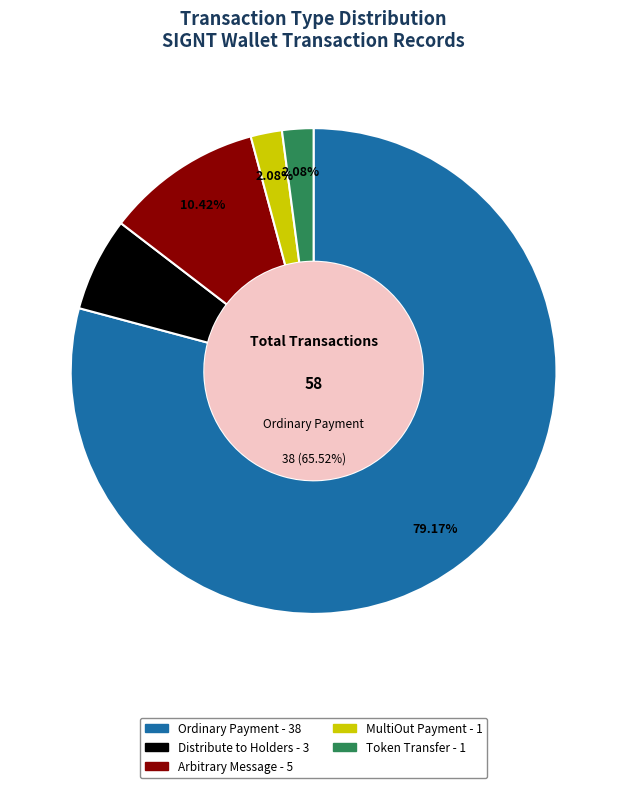

Which category accounts for the majority?

Ordinary Payment